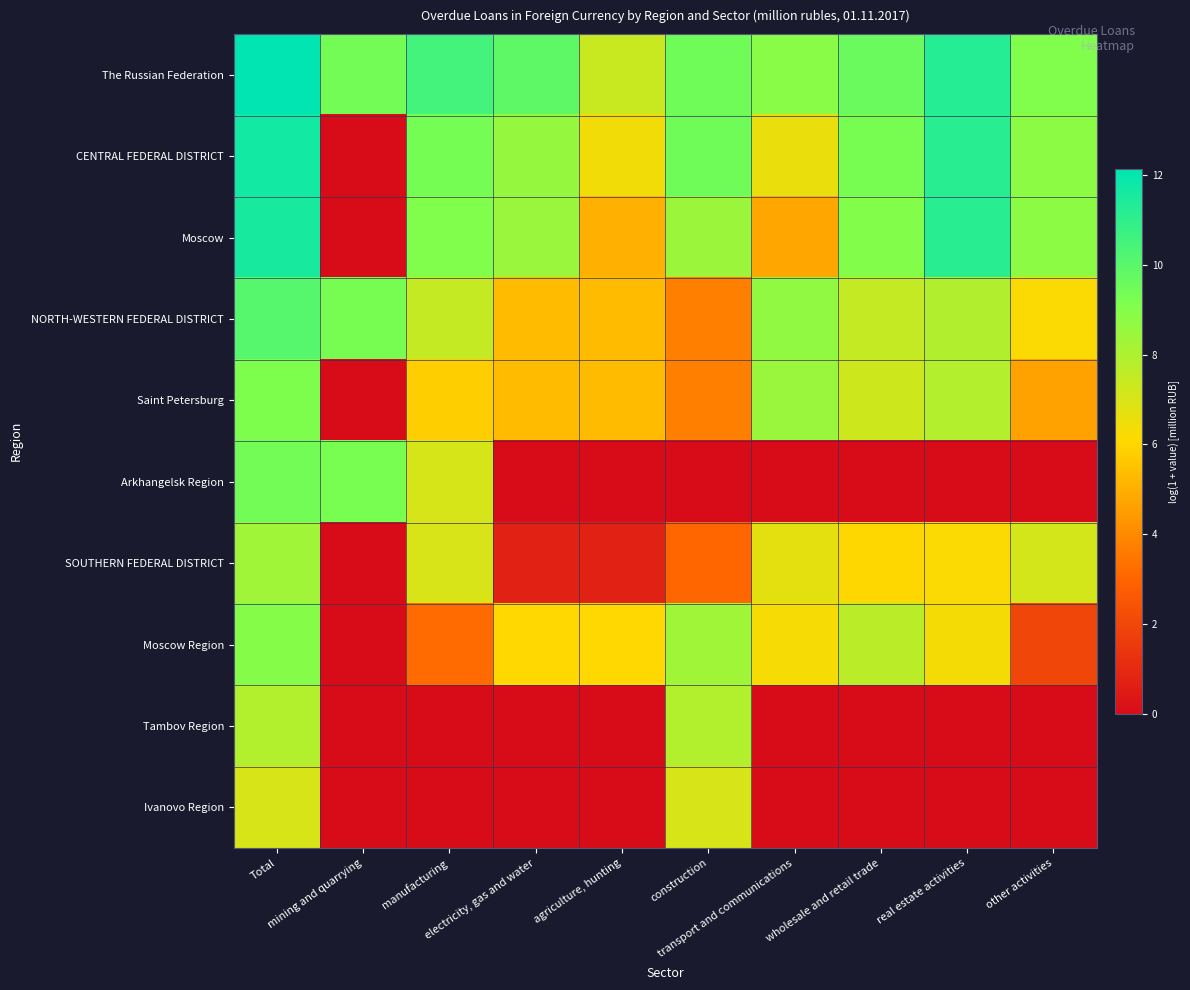

Which series has the largest total across all categories?

The Russian Federation